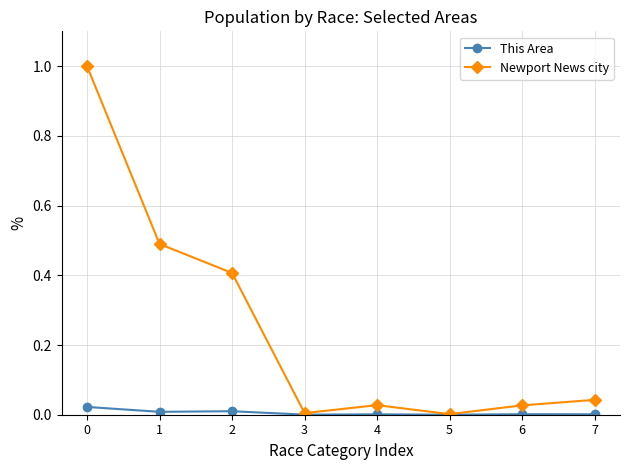

Does the chart display data point markers on the line(s)?

Yes